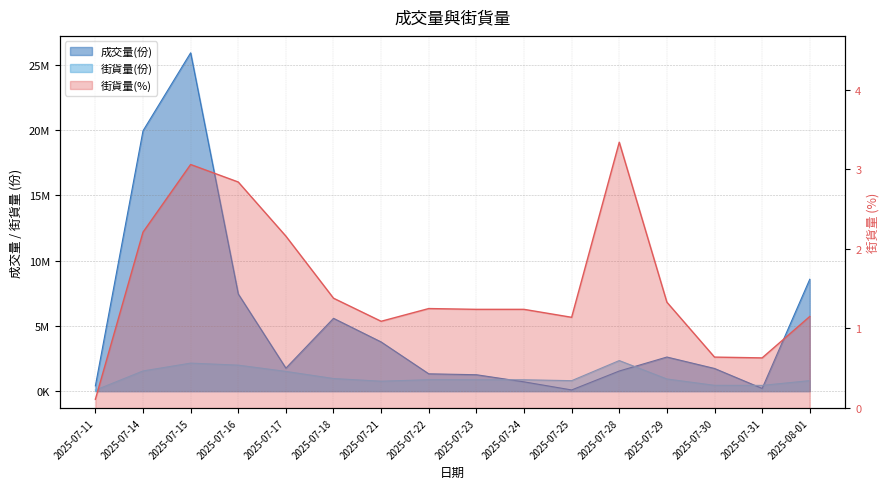

Does the chart have visible grid lines?

Yes